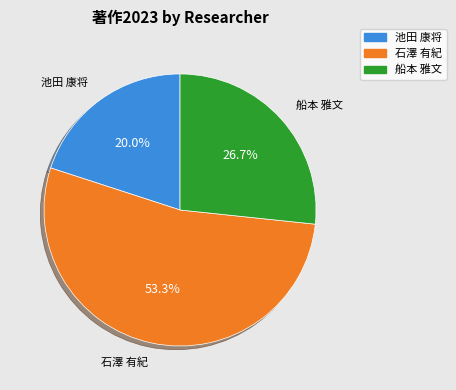

Which category has the smallest portion of the pie?

池田 康将